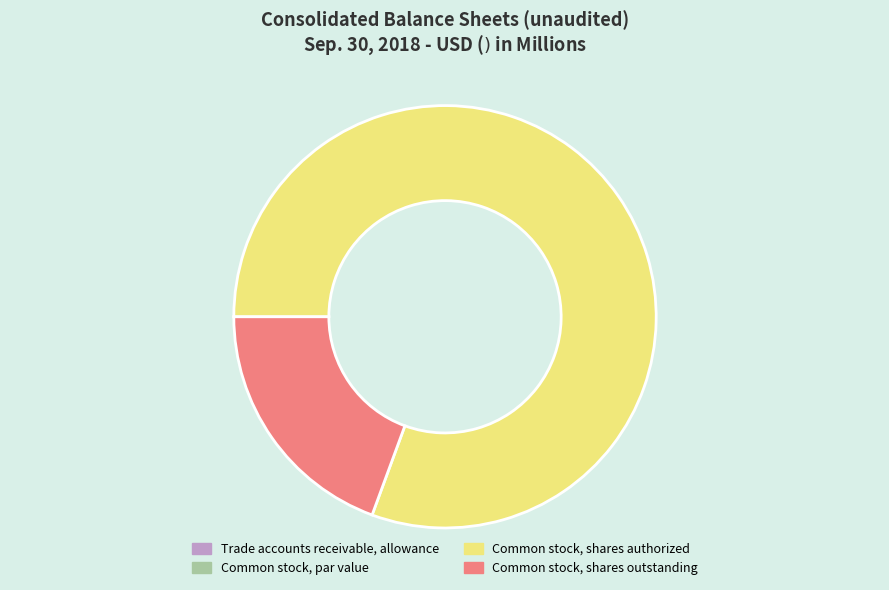

Which category has the biggest portion of the pie?

Common stock, shares authorized